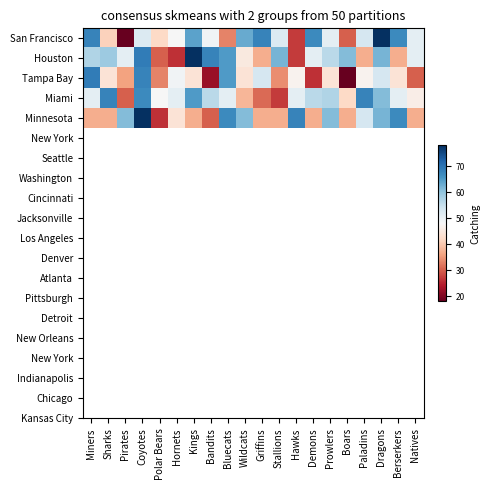

Which series has the largest range (max minus min)?

San Francisco